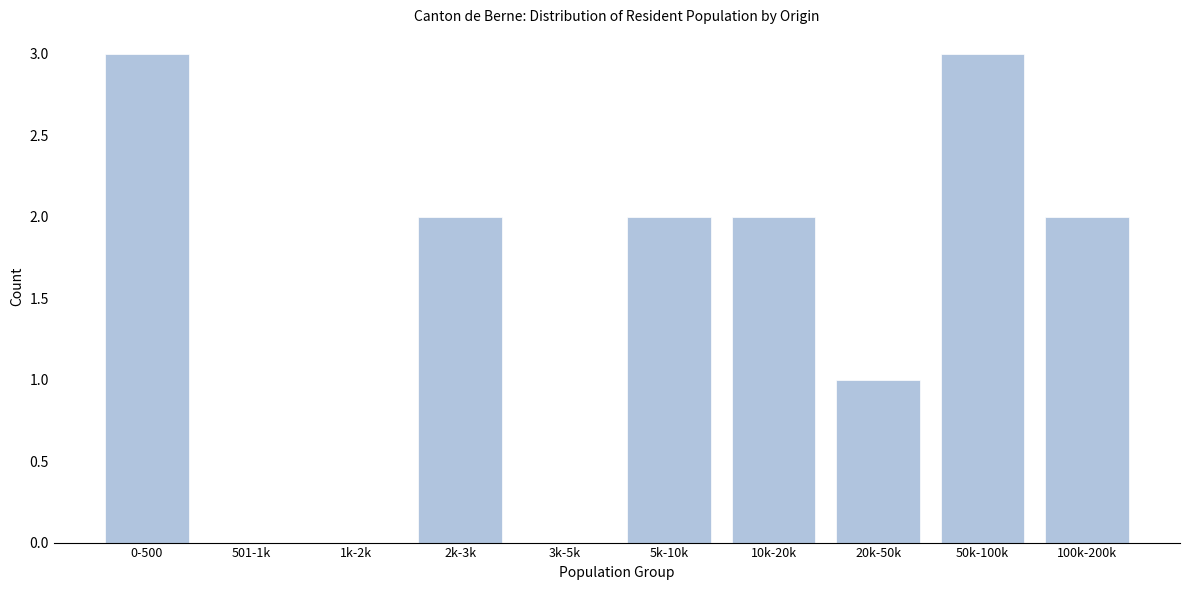

Reading left to right, extract all data points from this chart.

0-500=3	501-1k=0	1k-2k=0	2k-3k=2	3k-5k=0	5k-10k=2	10k-20k=2	20k-50k=1	50k-100k=3	100k-200k=2